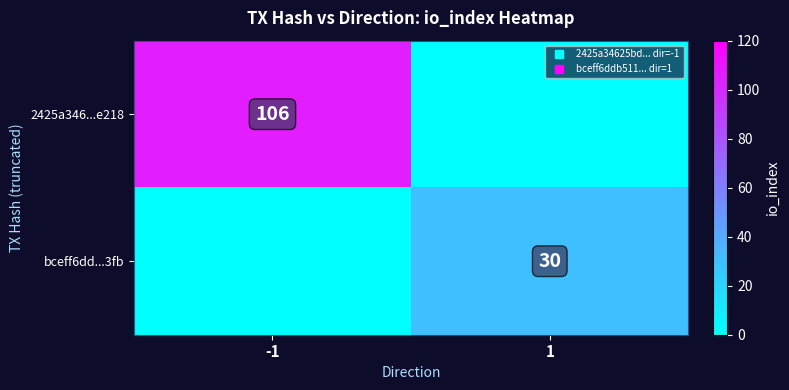

Which series has the largest range (max minus min)?

2425a346...e218